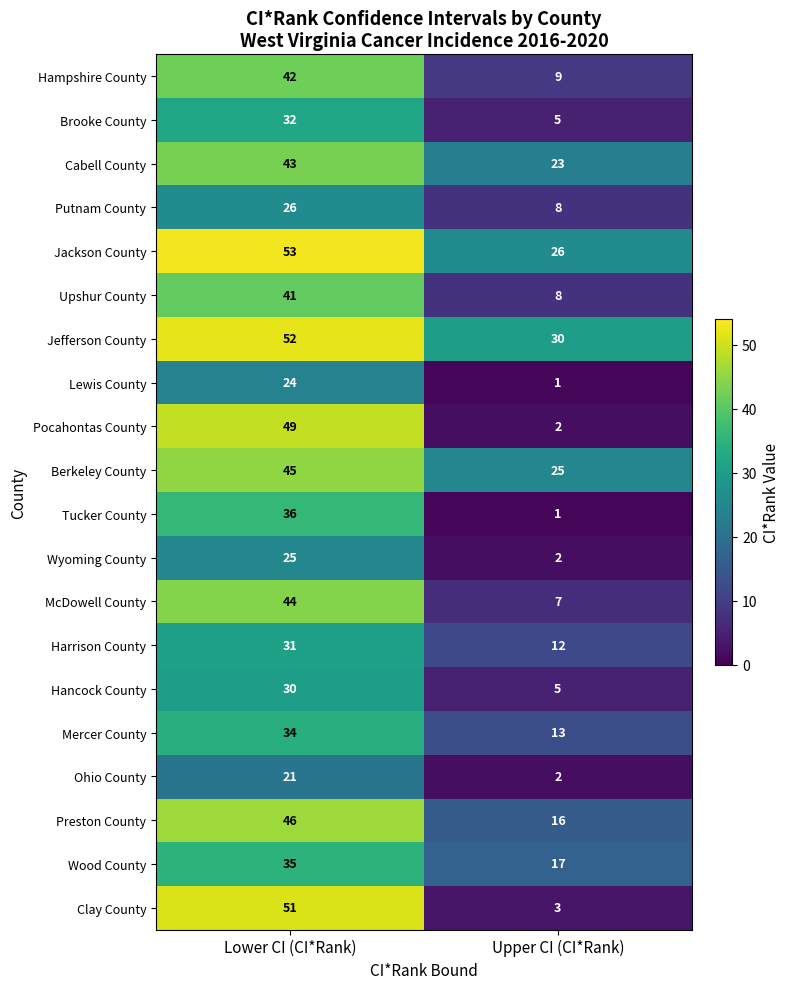

Read the McDowell County value at Upper CI (CI*Rank).

7